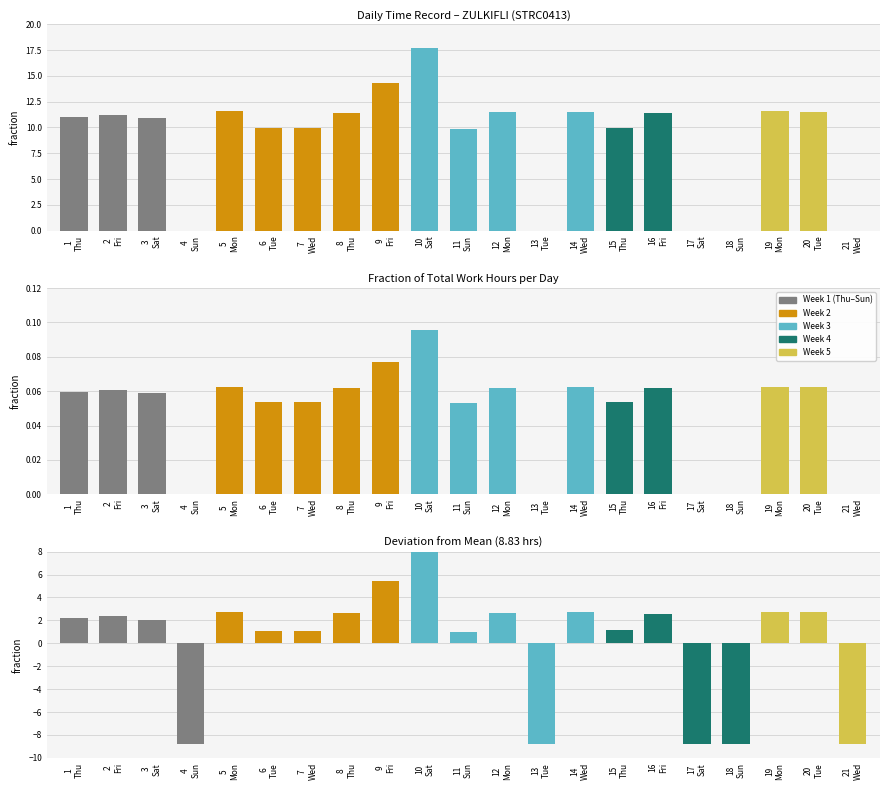

What is the label of the 13th bar from the right?

9
Fri